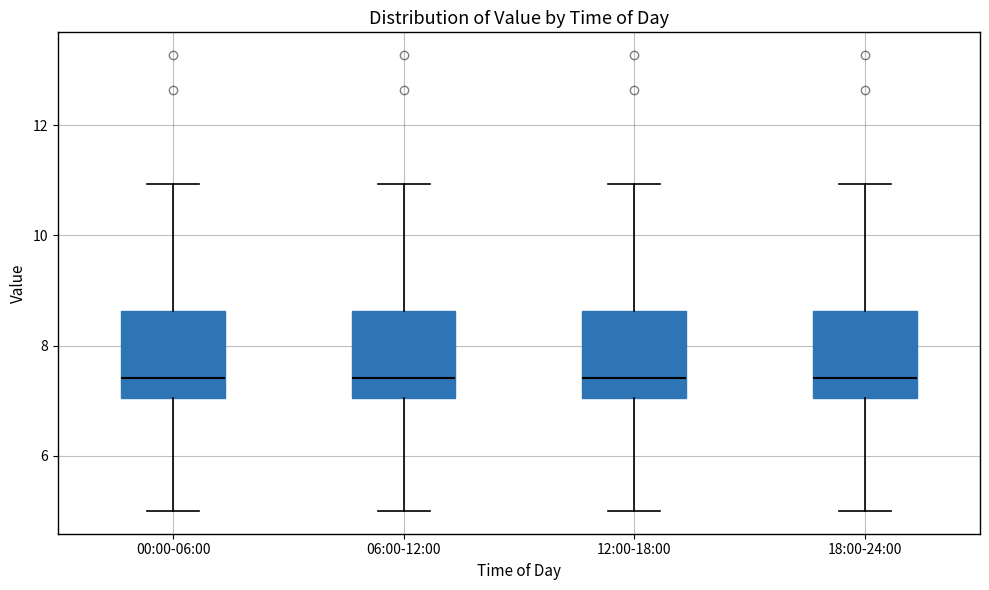

Where does the upper whisker of the box for 12:00-18:00 end on the y-axis? The values are not printed on the chart, so give them approximately, as read against the axis.

11.0